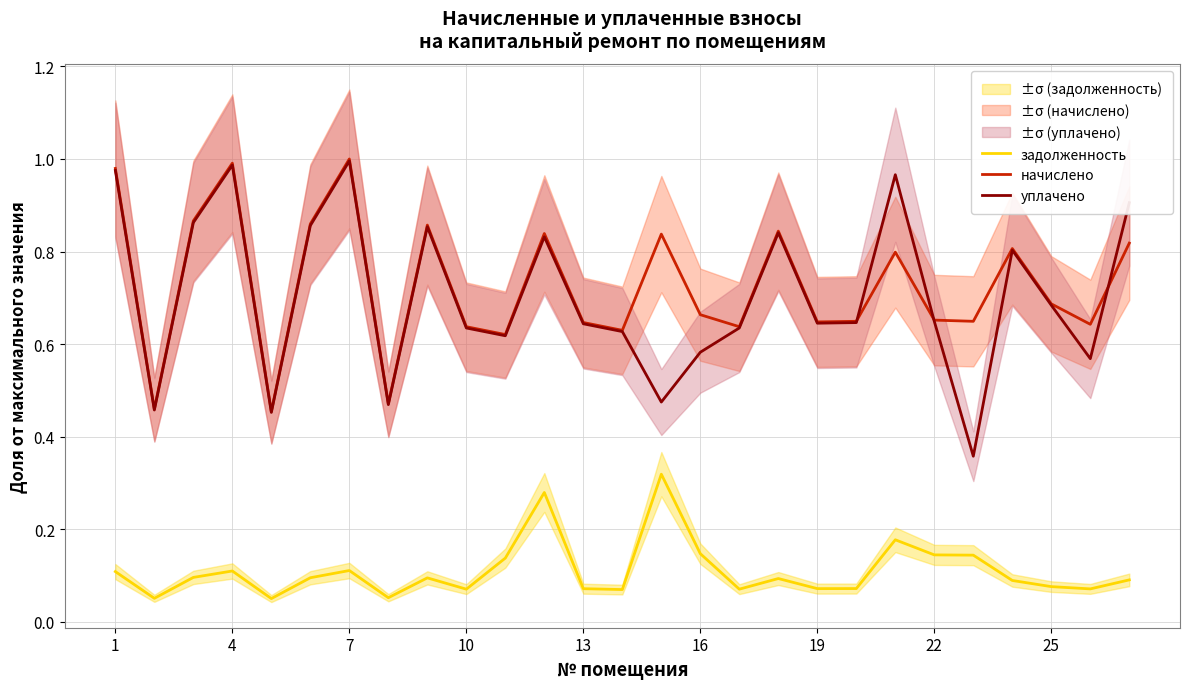

What is the difference between the second highest and minimum values in the уплачено series?

0.6